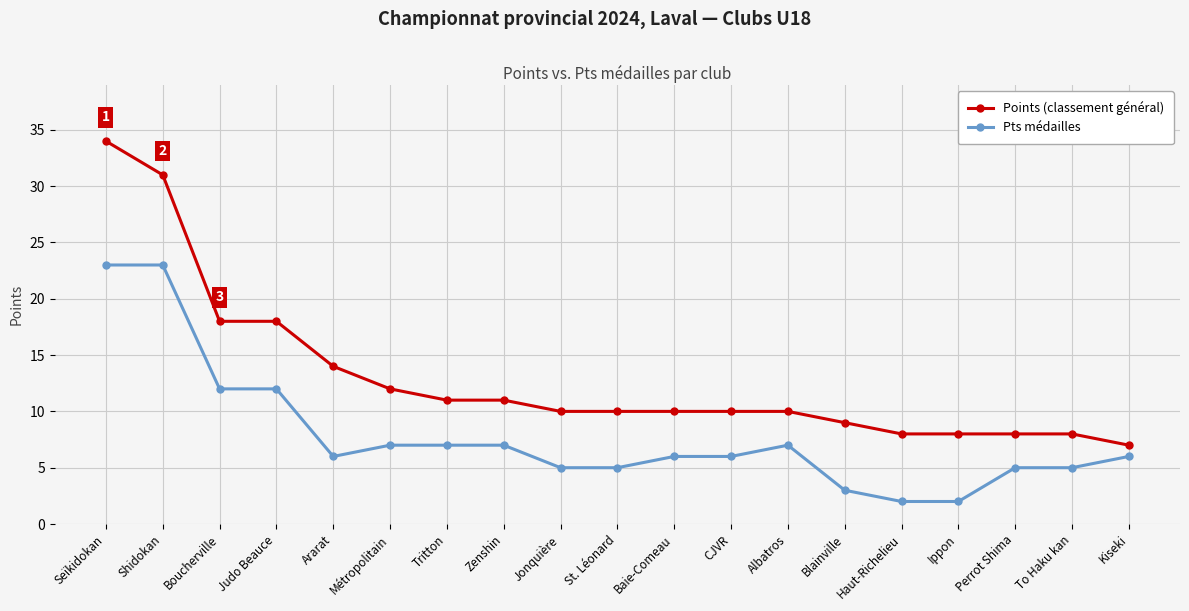

What is the maximum value for Pts médailles?

23